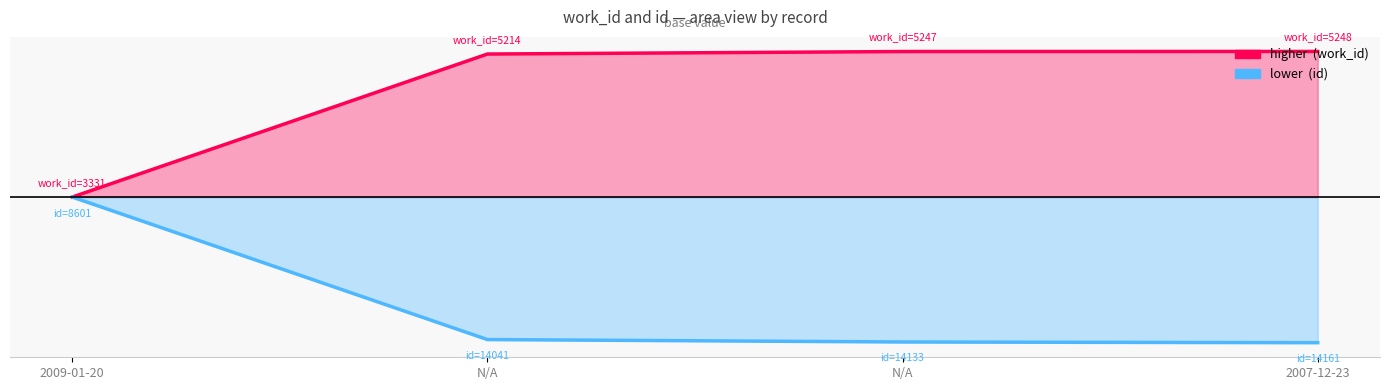

Which series has the widest spread of values?

id line